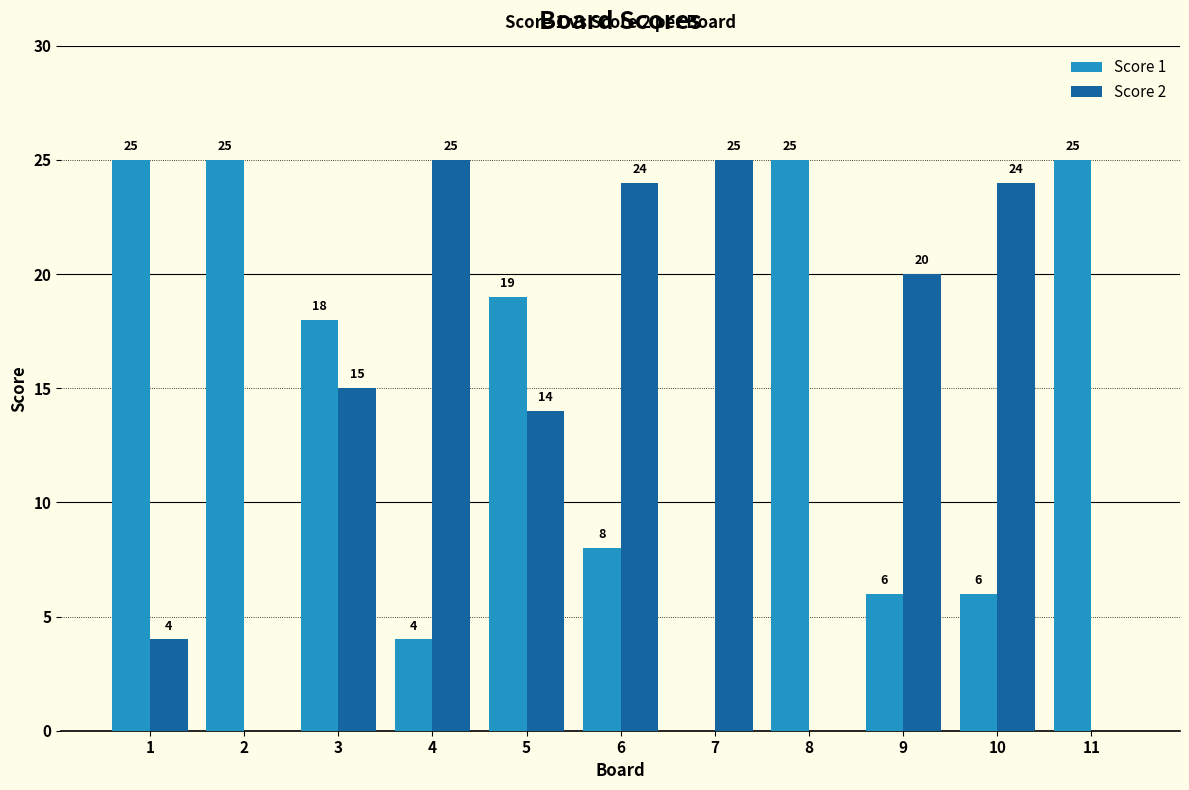

Between 6 and 11, which series saw the biggest shift?

Score 2